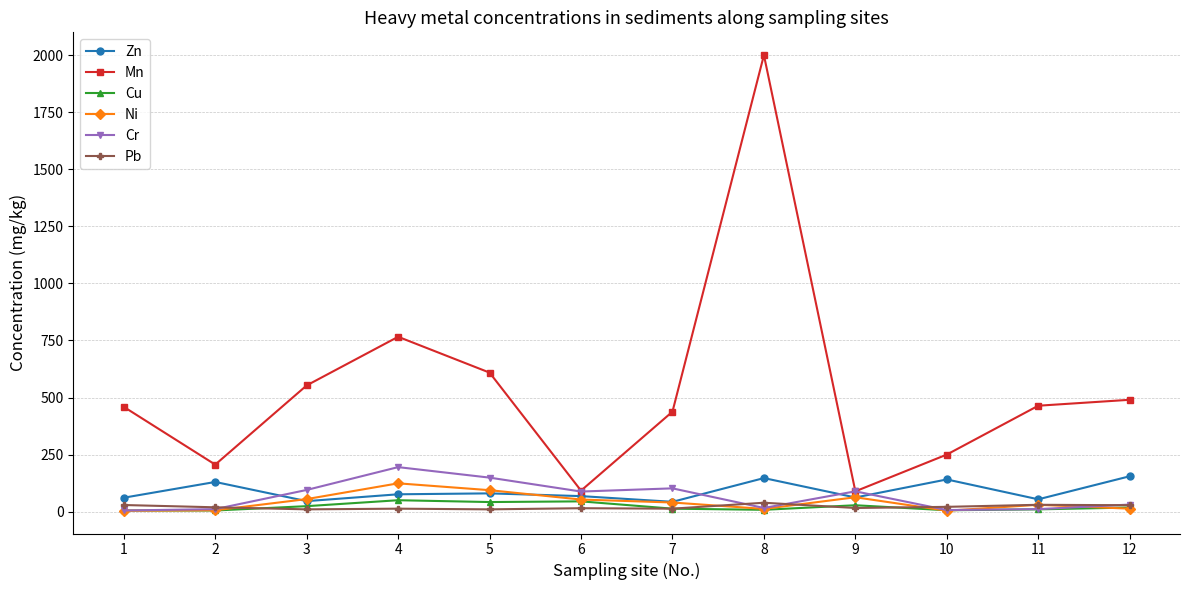

What are all the series names shown in the legend?

Zn, Mn, Cu, Ni, Cr, Pb